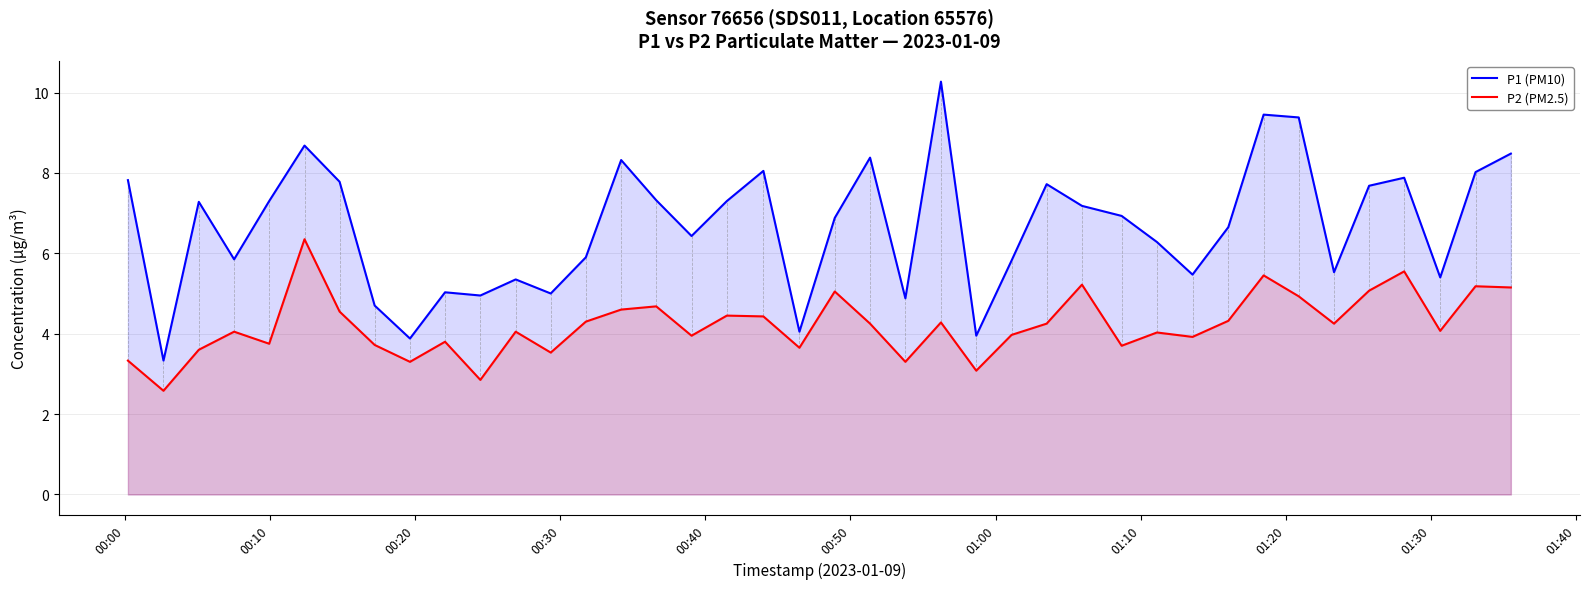

What is the value of the P2 (PM2.5) point at the 40th from the left?

5.2